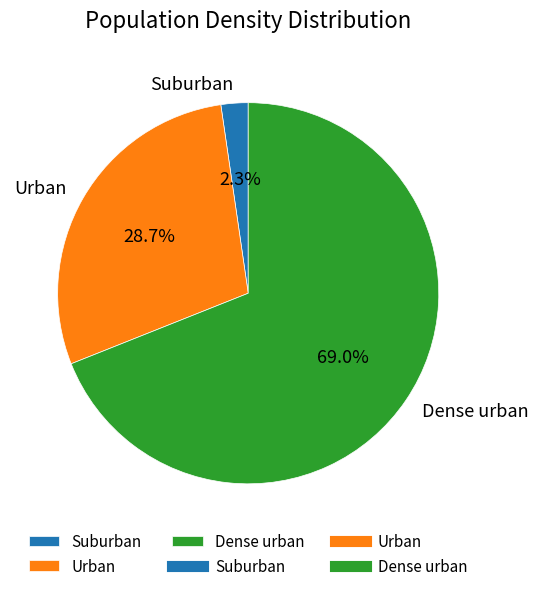

Approximately how many times larger is the value at Dense urban compared to Suburban?

30.0